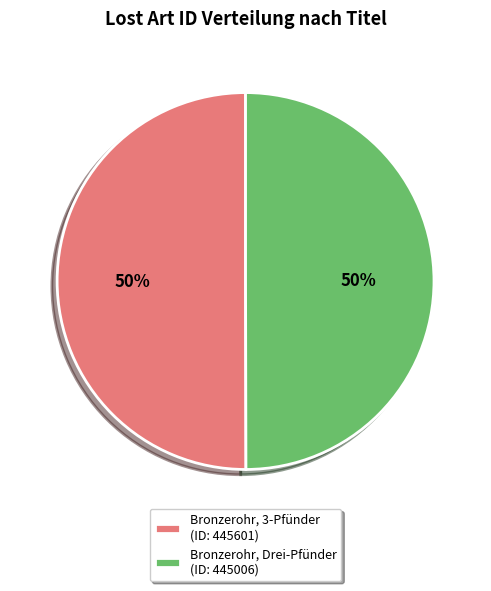

Approximately how many times larger is the value at Bronzerohr, Drei-Pfünder (ID: 445006) compared to Bronzerohr, 3-Pfünder (ID: 445601)?

1.0